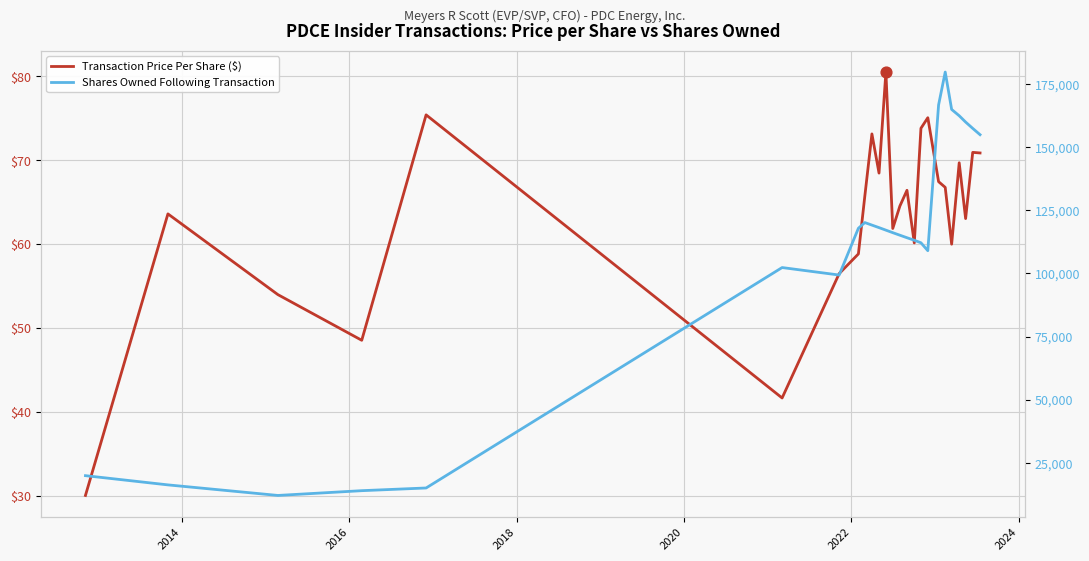

Which series reaches the minimum Y coordinate?

Transaction Price Per Share ($)